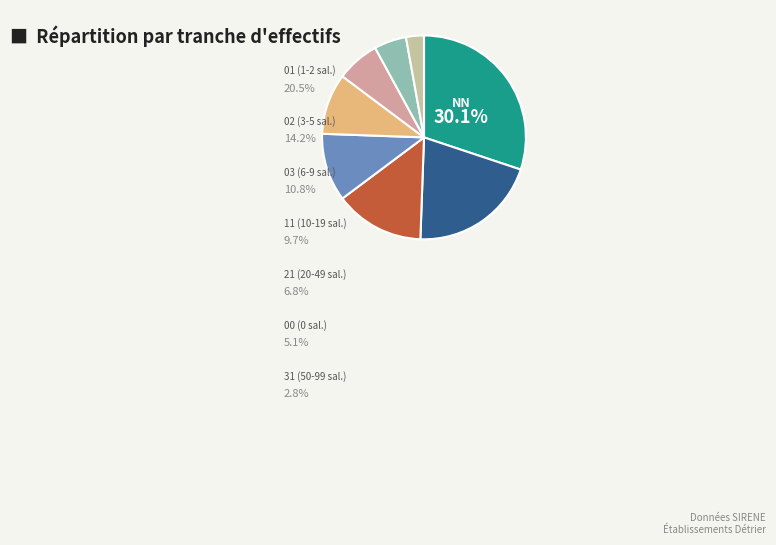

Which category has the biggest portion of the pie?

NN